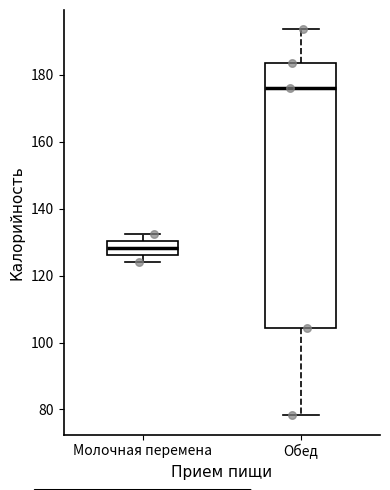

Where does the upper whisker of the box for Молочная перемена end on the y-axis? The values are not printed on the chart, so give them approximately, as read against the axis.

132